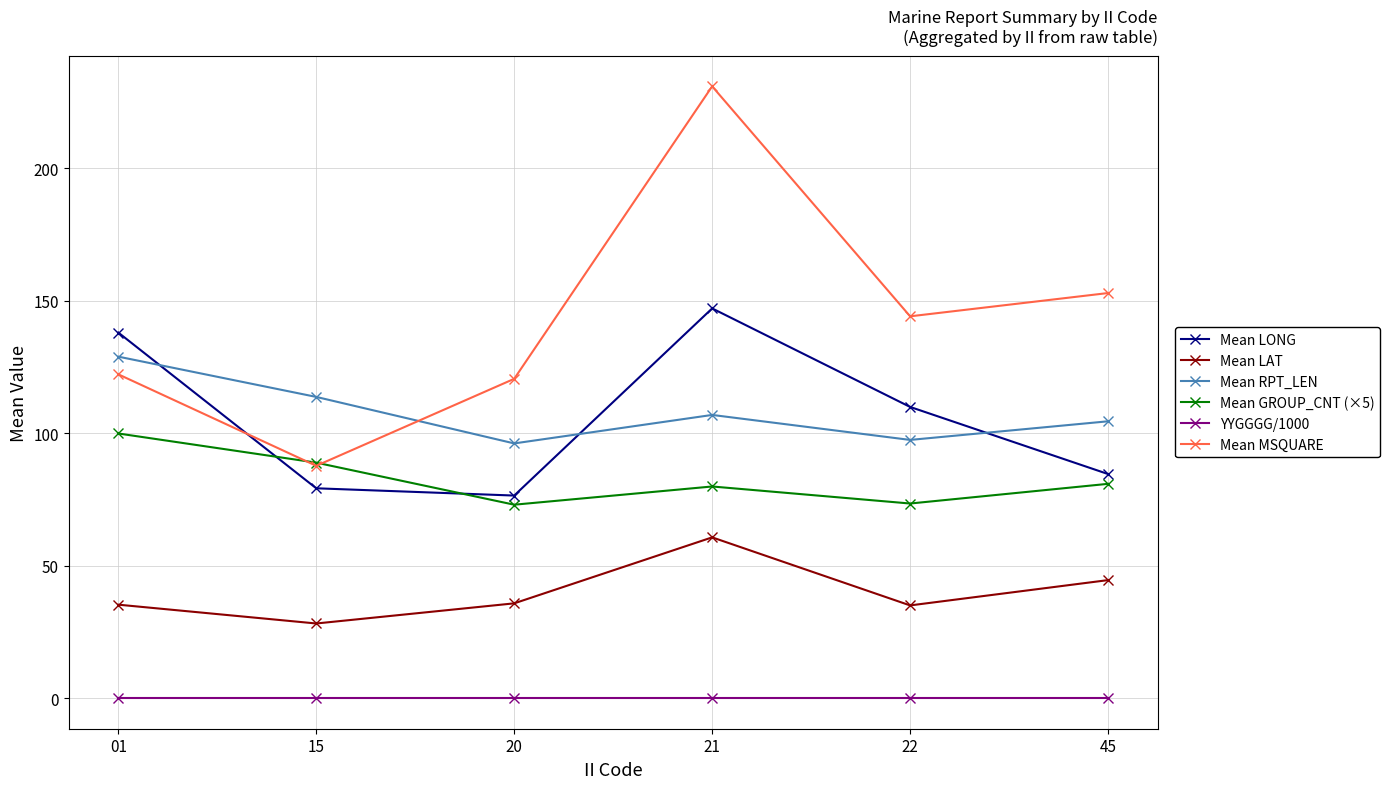

Which series has the widest spread of values?

Mean MSQUARE